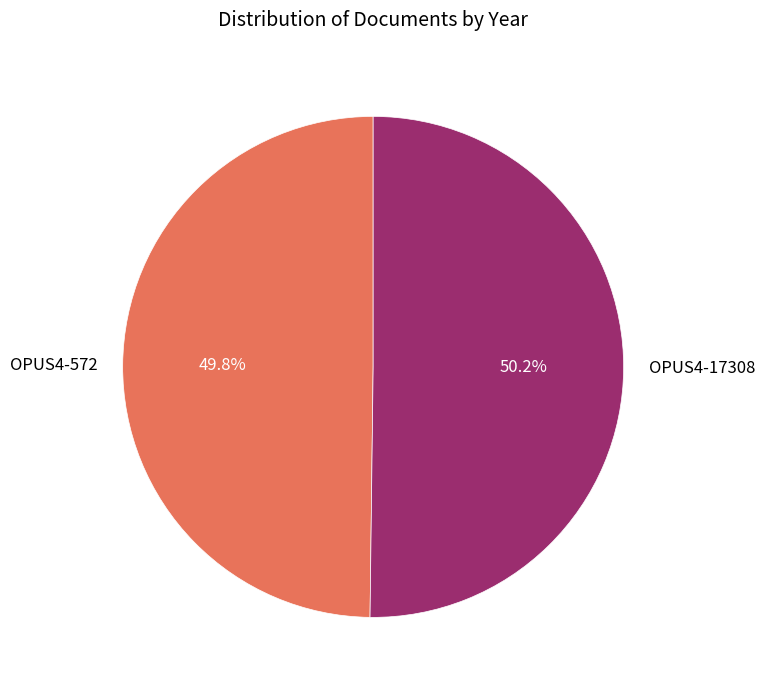

What percentage is the OPUS4-572 slice, to the nearest percent?

50%